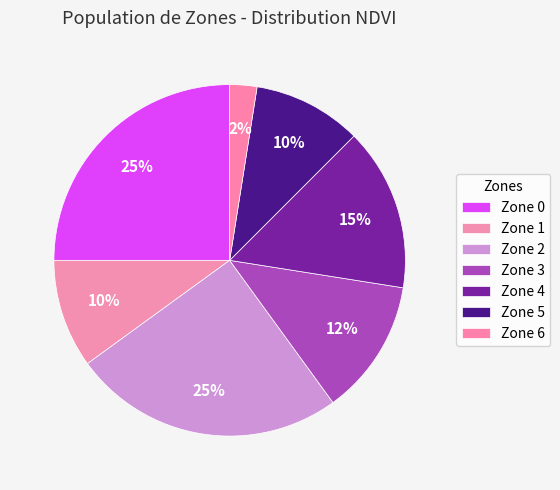

Is Zone 3 the majority of the pie?

No